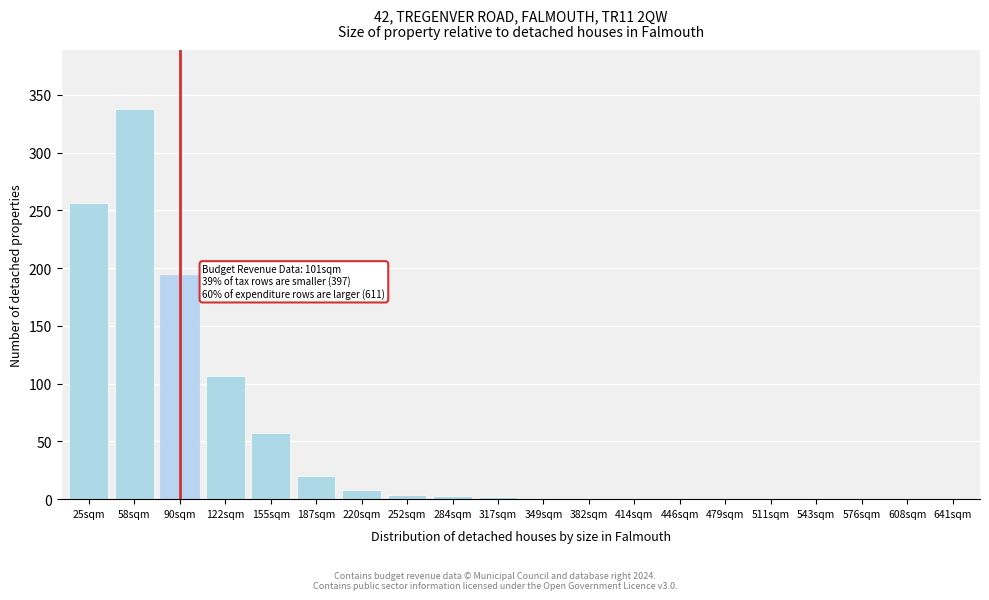

What is the sum of all values?

991